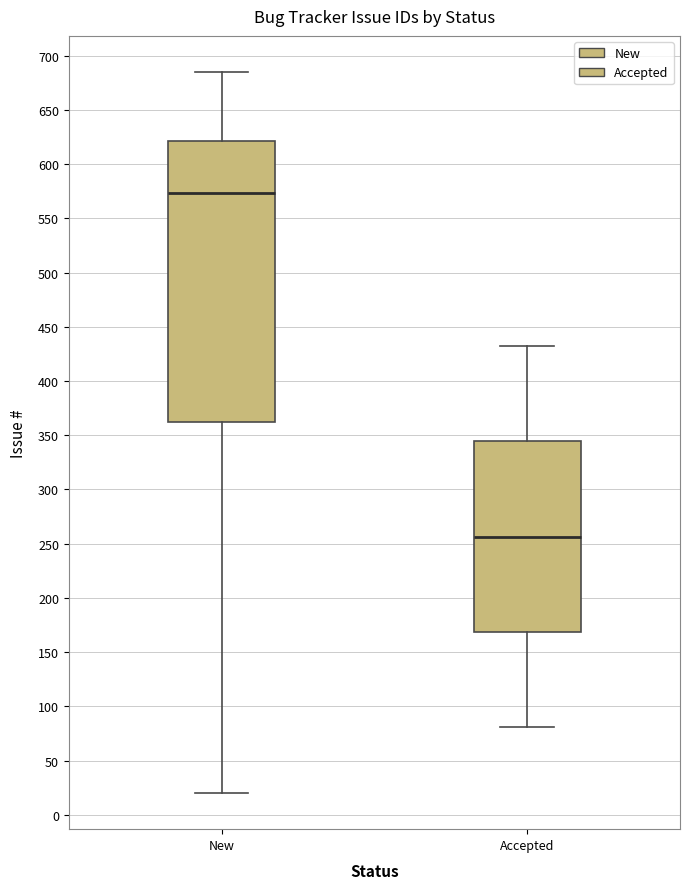

Reading left to right, read every box against the y-axis: the position of its median line, the range the box covers, and the ends of its whiskers. The values are not printed on the chart, so give them approximately, as read against the axis.

New: median 575, box 360 to 620, whiskers 20 to 685
Accepted: median 255, box 170 to 345, whiskers 80 to 430